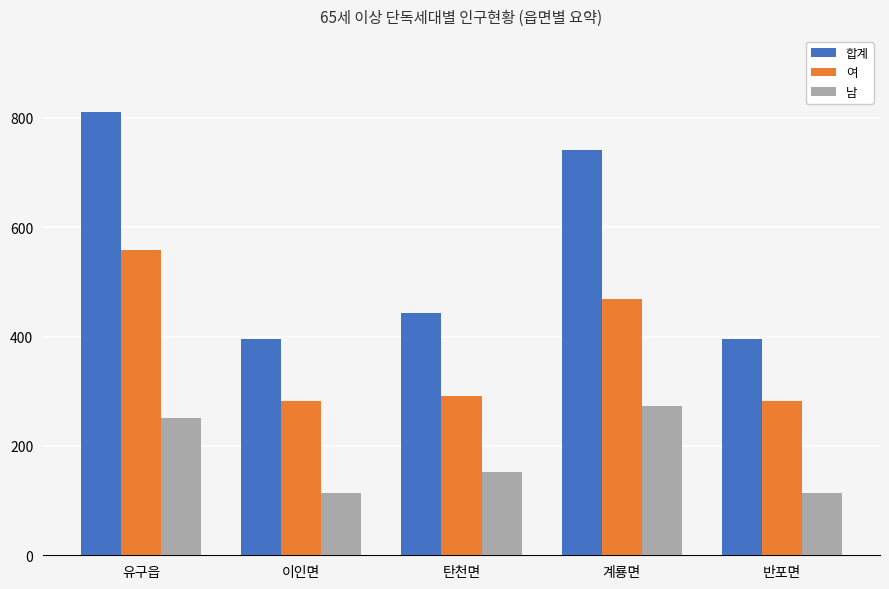

How many series are shown in this chart?

3